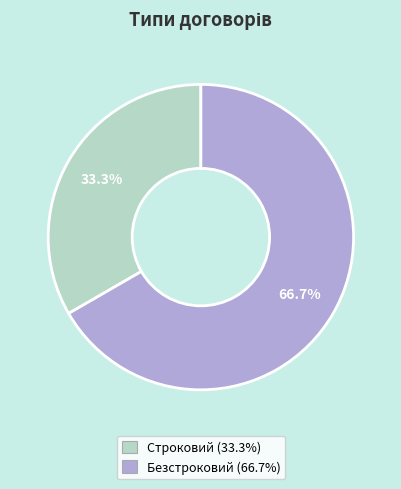

Rank the categories by value from lowest to highest.

Строковий, Безстроковий